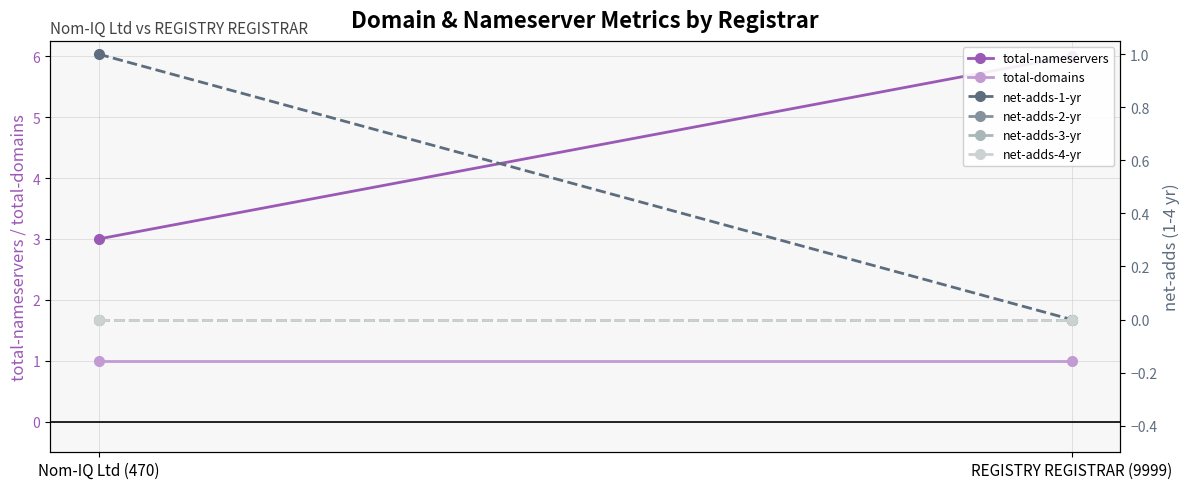

The net-adds-1-yr series shows 1 at Nom-IQ Ltd (470). True or false?

True